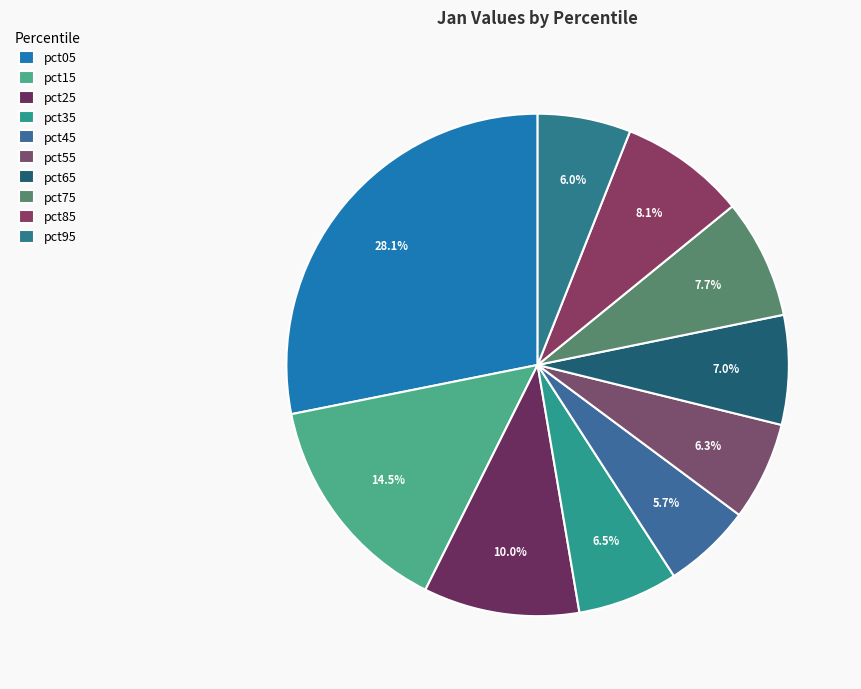

The pct55 slice represents 1% of the pie. True or false?

False